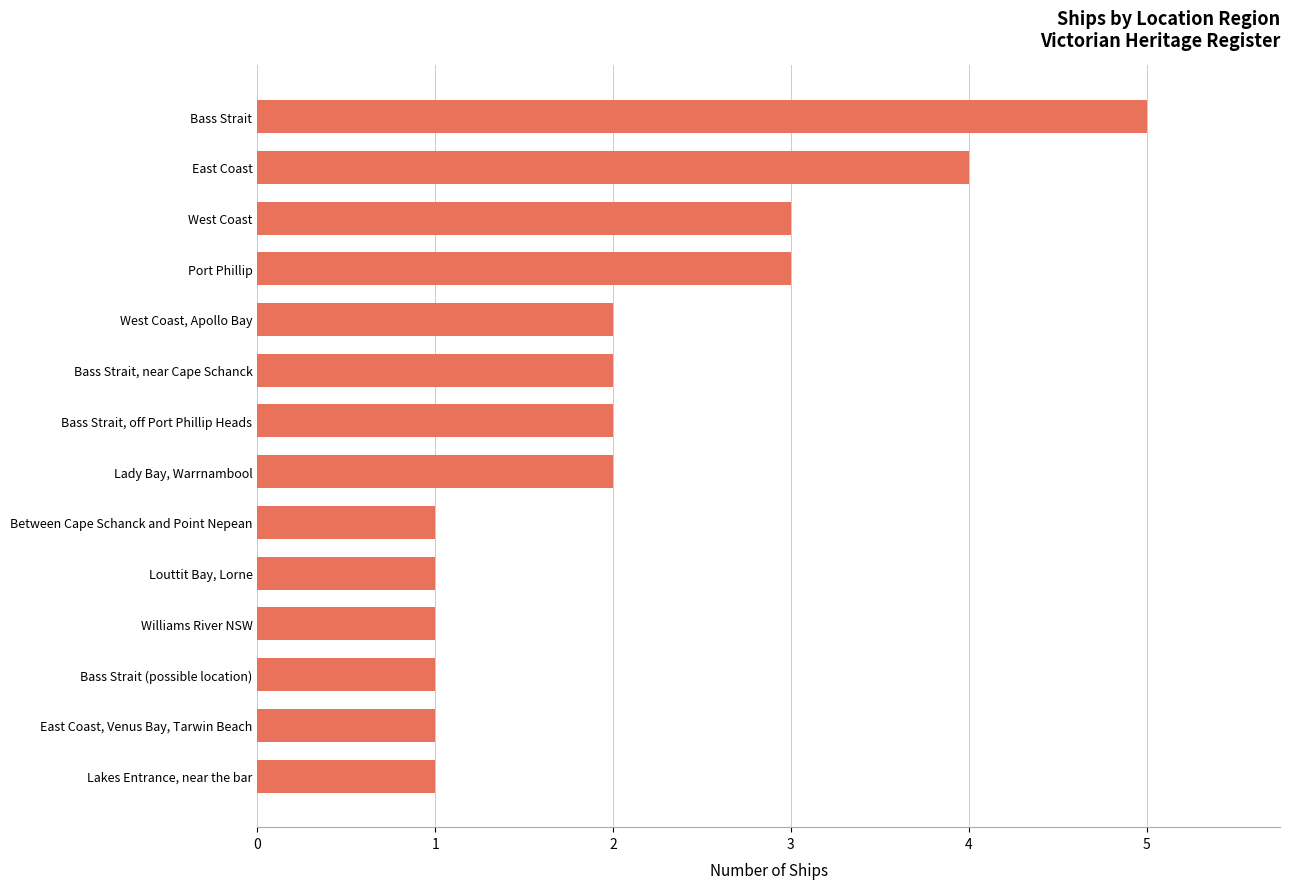

How many data points does each series have?

14